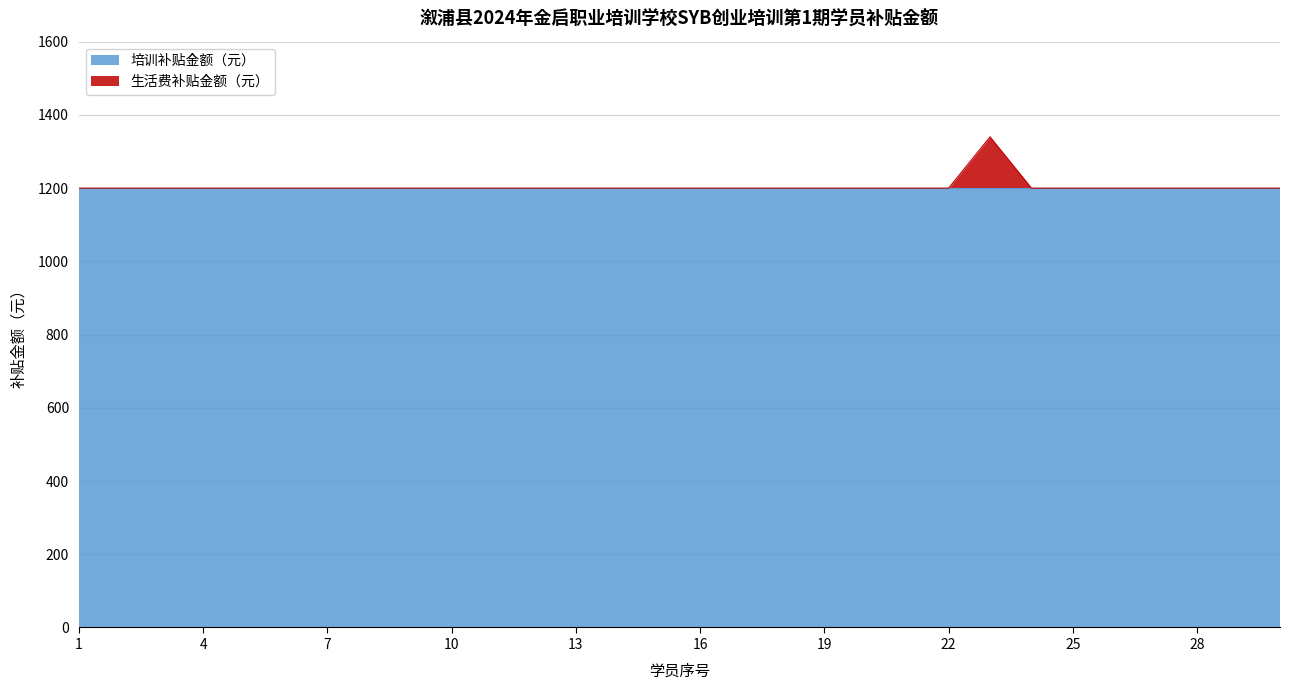

Where is the data nearest to the value 1270?

1